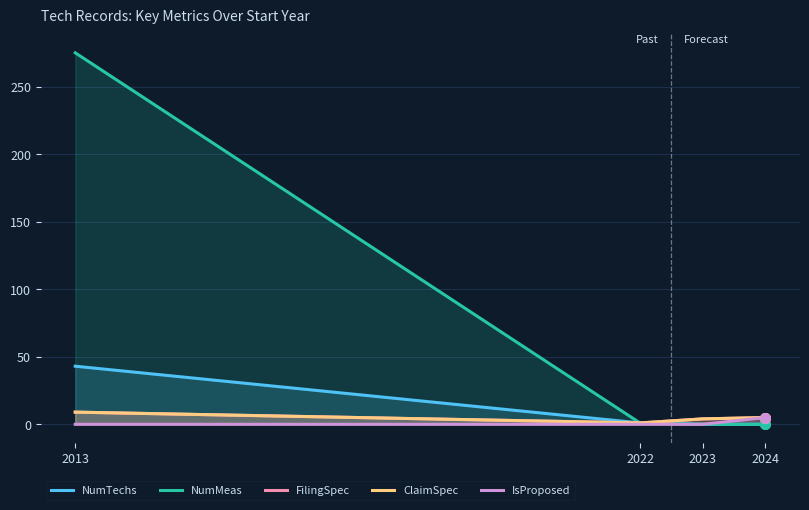

What is the total value across all series at 2023?

8